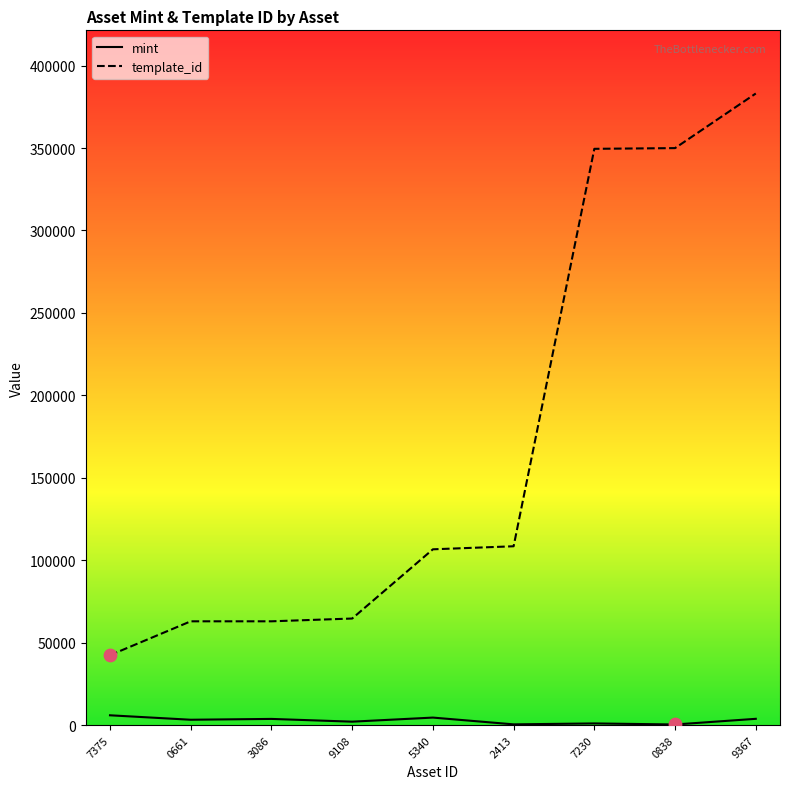

What are all the series names shown in the legend?

mint, template_id